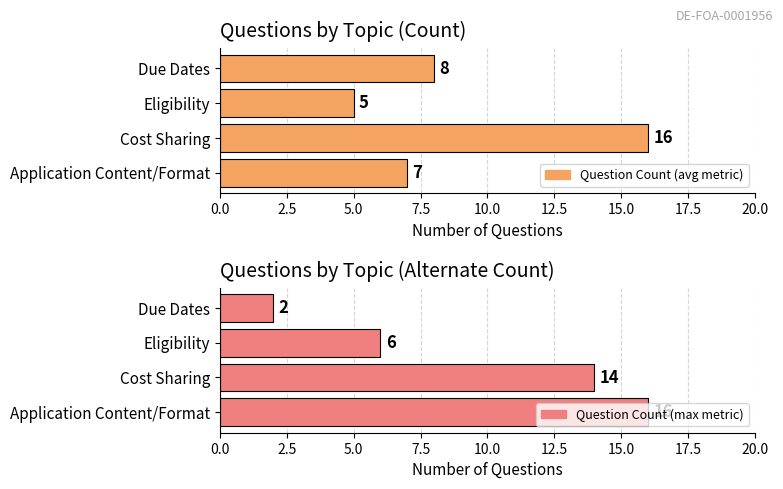

Is it true that Application Content/Format vs others equals 10 at Application Content/Format?

False